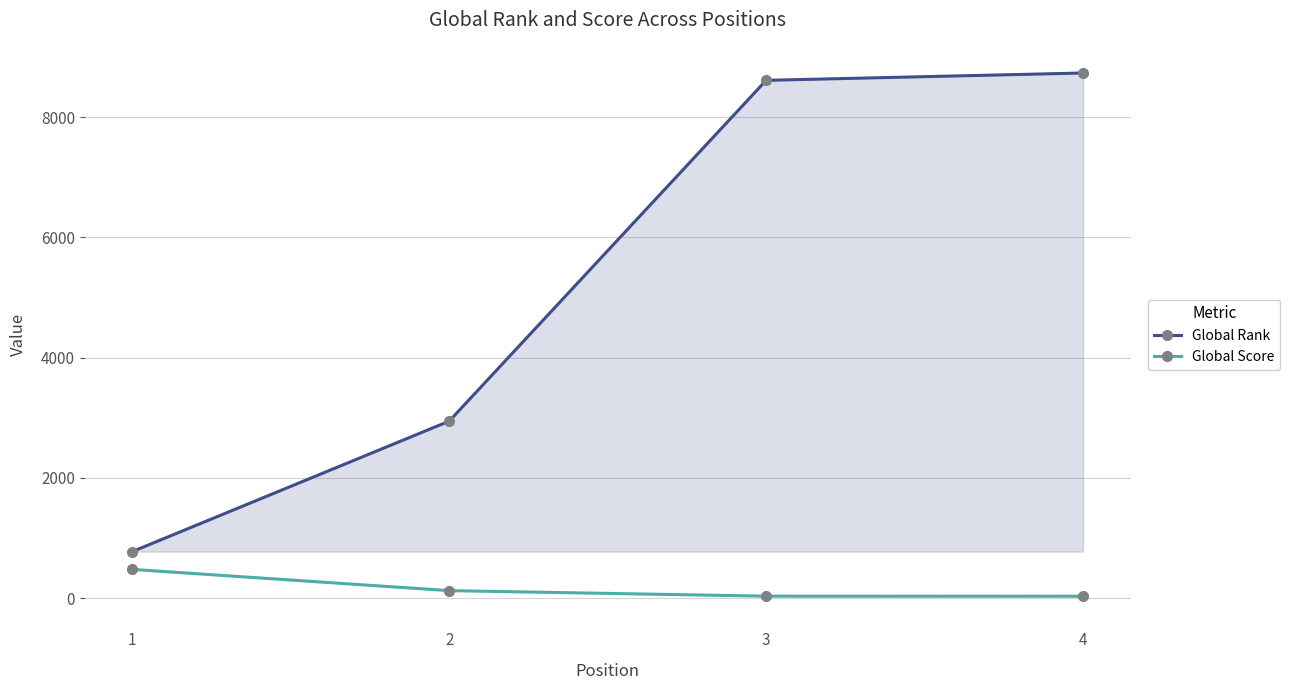

How many series are shown in this chart?

2